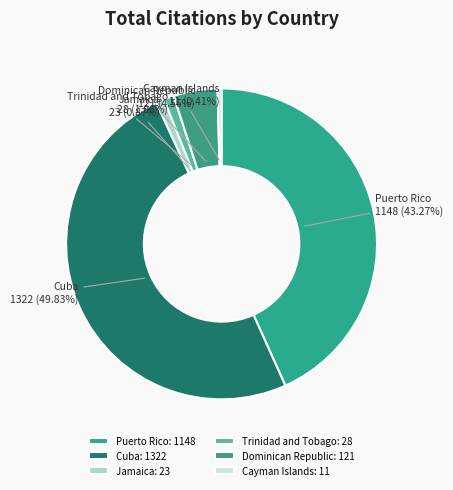

Between Puerto Rico and Trinidad and Tobago, which is larger?

Puerto Rico